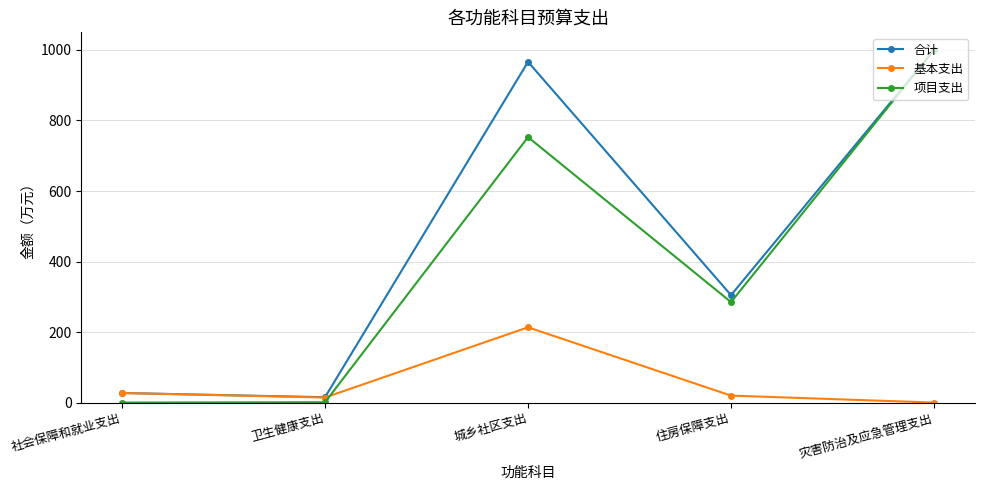

Where is 合计 nearest to the value 507?

住房保障支出